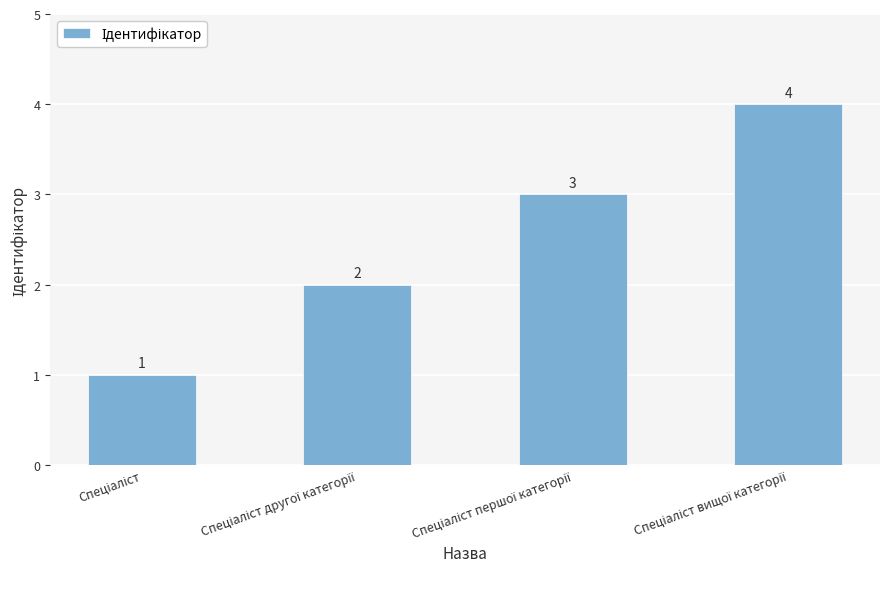

What is the value of the 1st bar from the left?

1